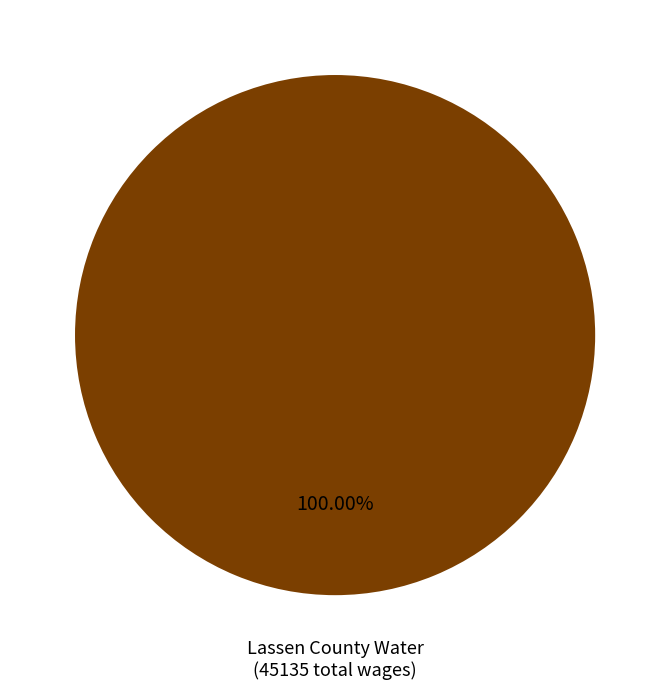

Is there any slice that represents more than half of the pie?

Yes